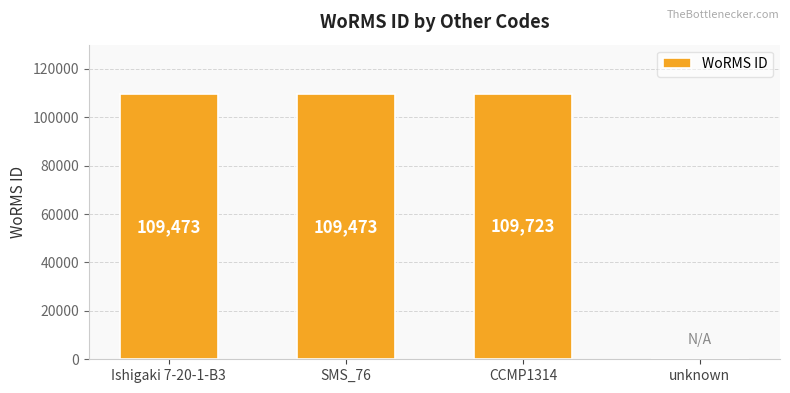

How many values are above zero?

3